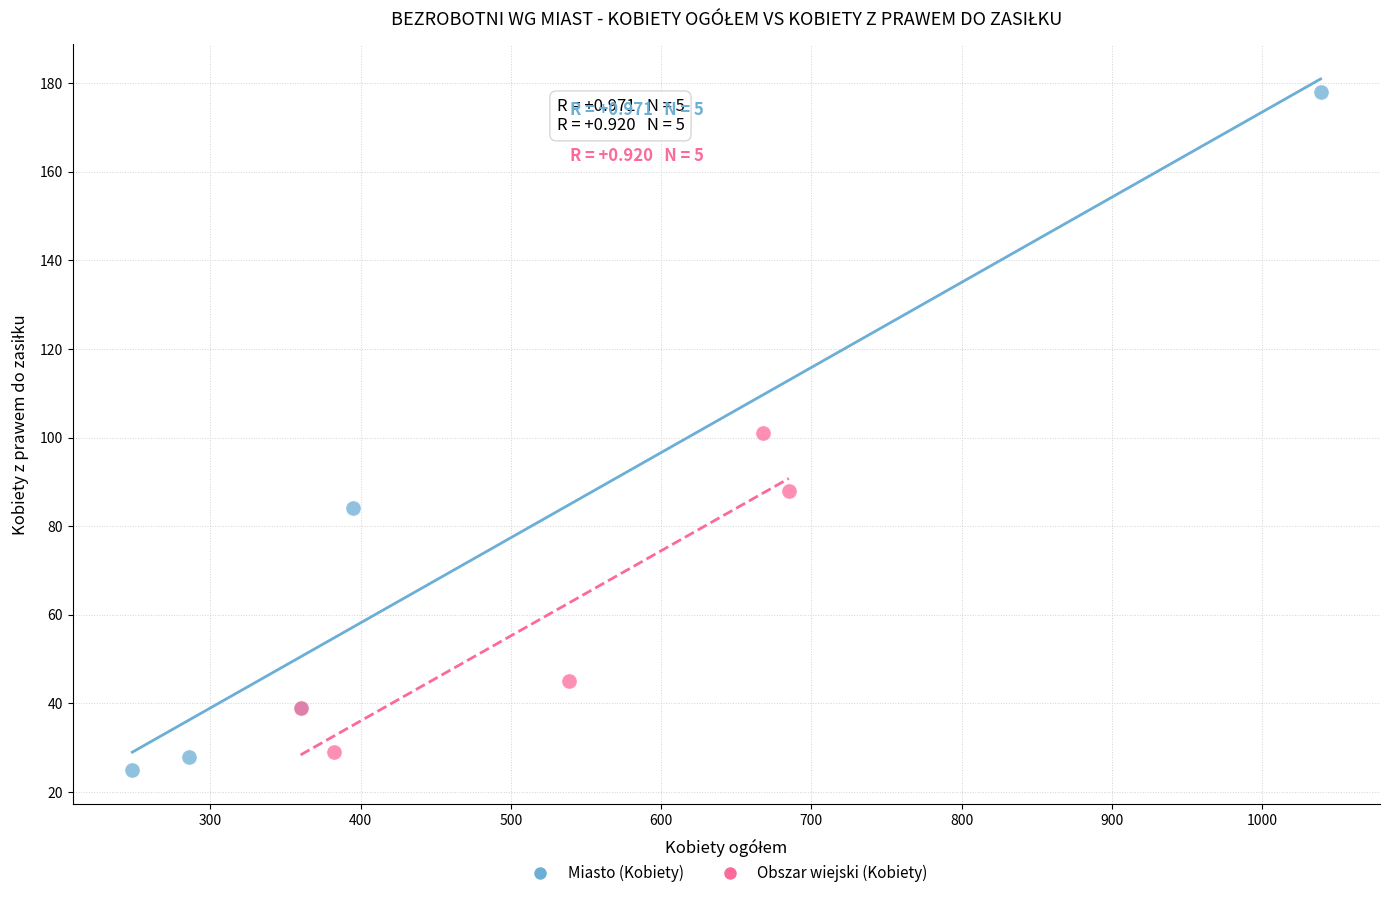

Which series has the largest Y range (max minus min)?

Miasto (Kobiety)